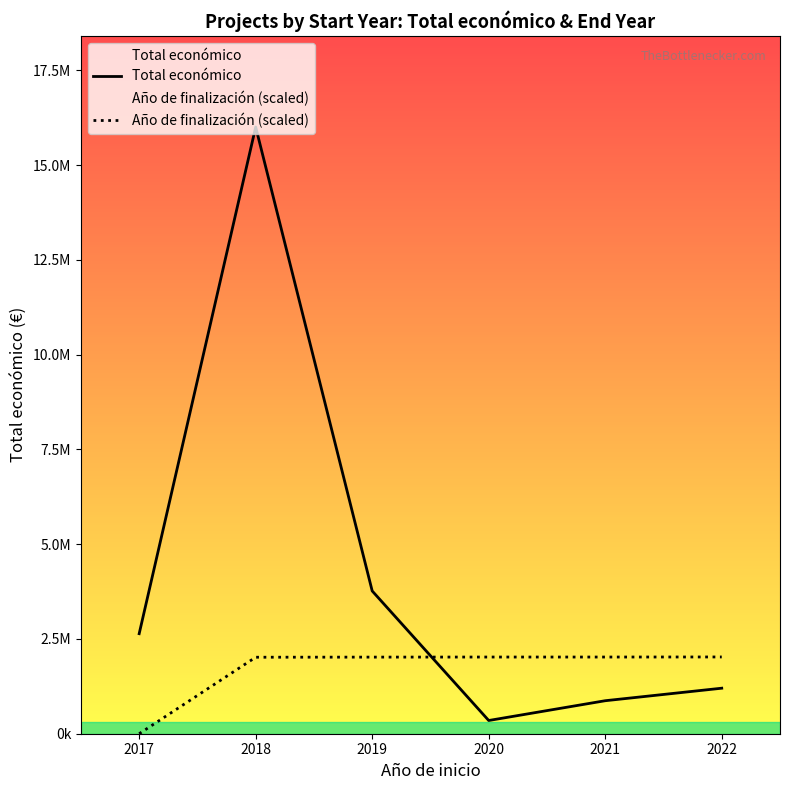

Is it true that Total económico equals 4459023.3 at 2017?

False